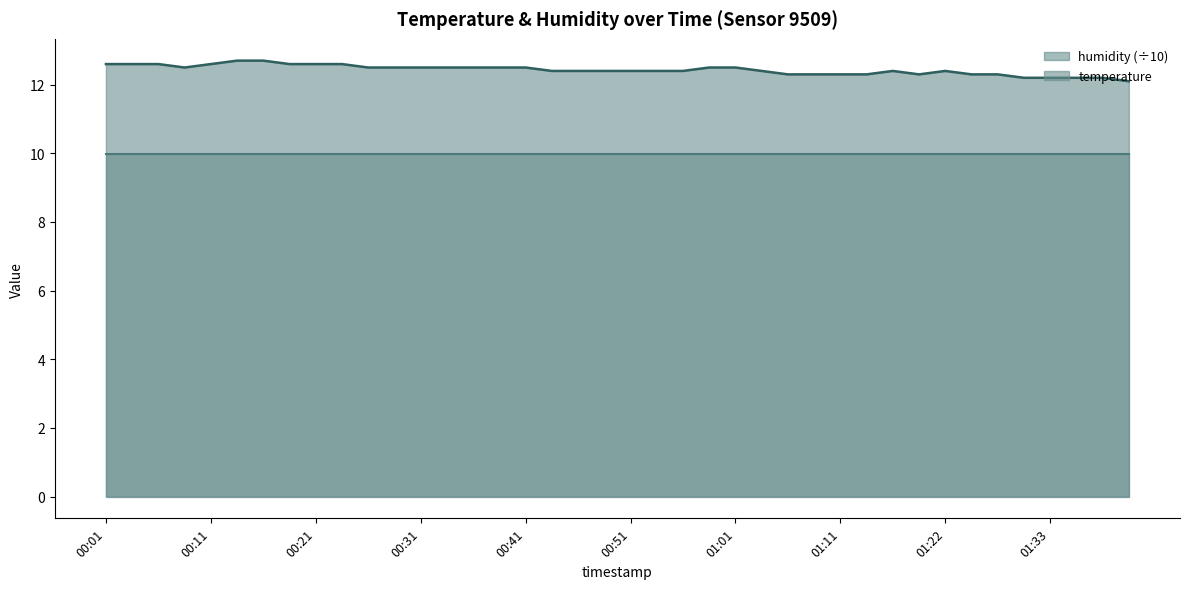

Is it true that the value at 01:33 is 6.0?

False